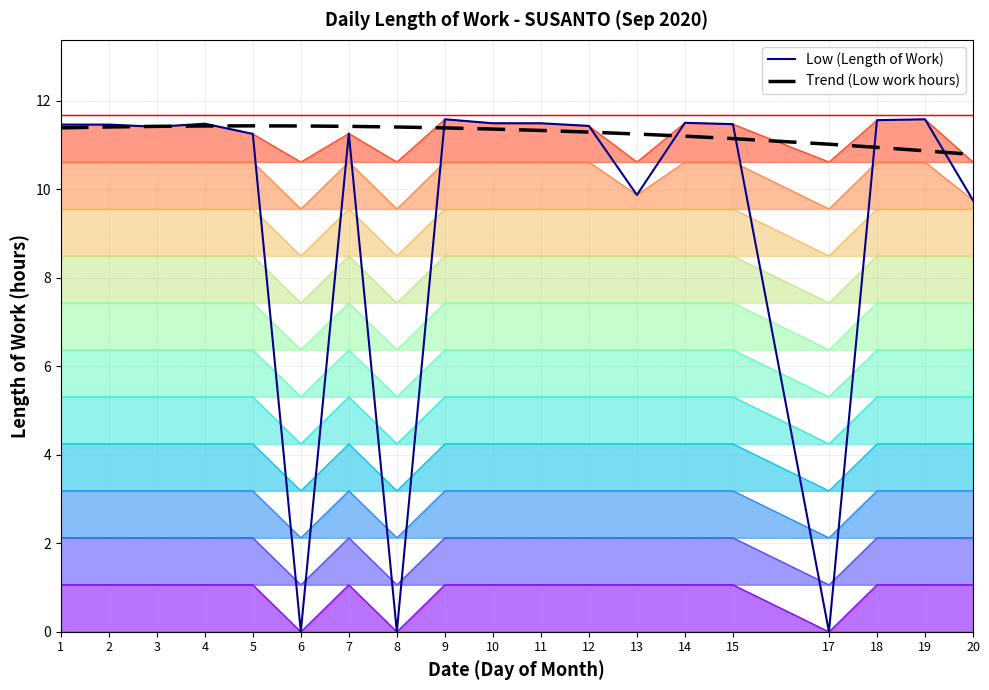

What is the sum of all Trend (Low work hours) values?

213.9